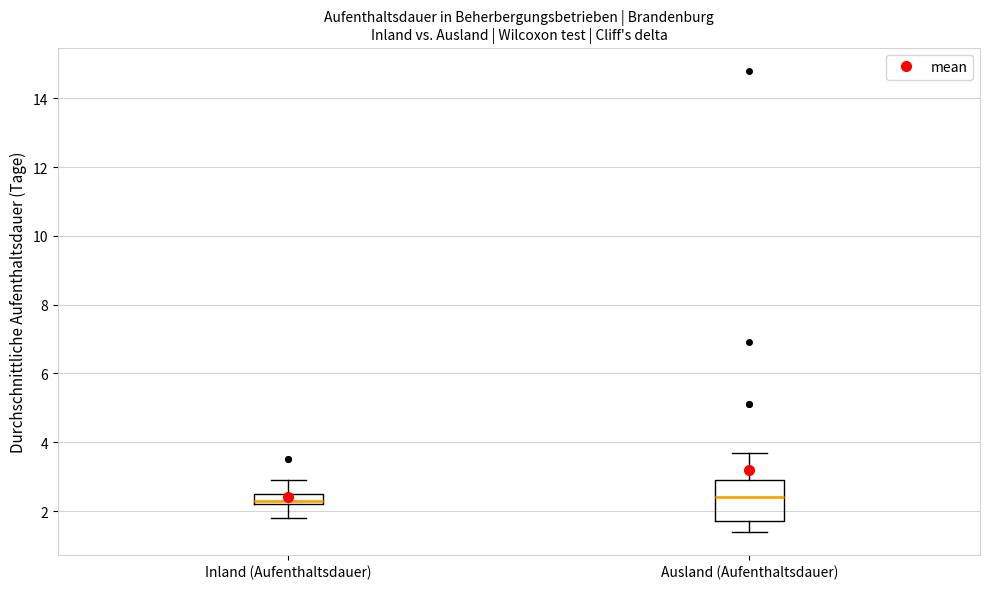

Where does the median line of the box for Ausland (Aufenthaltsdauer) sit on the y-axis? The values are not printed on the chart, so give them approximately, as read against the axis.

2.4